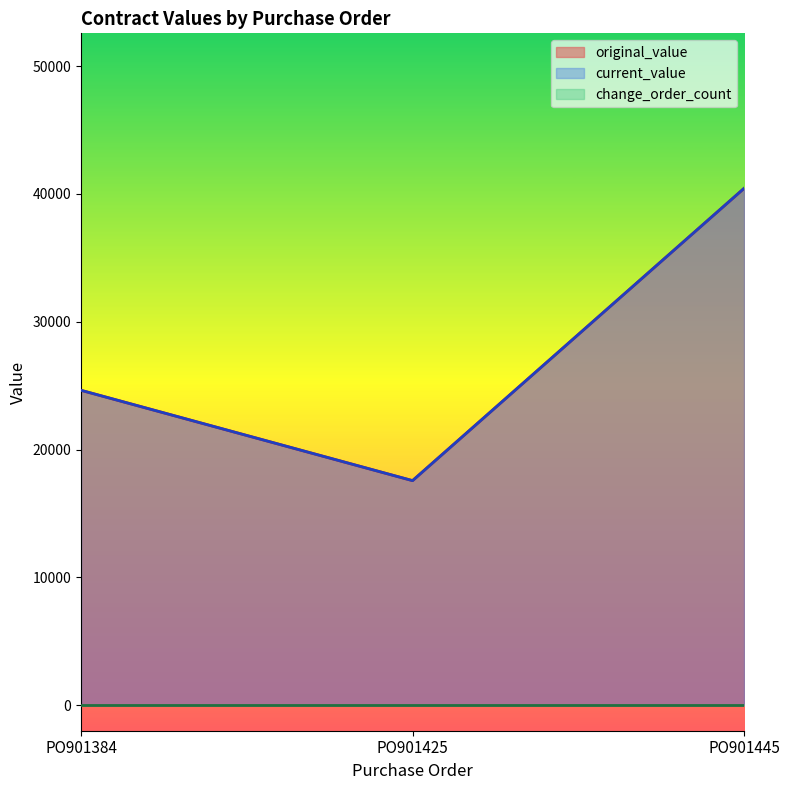

At which category is the sum across all series the highest?

PO901445